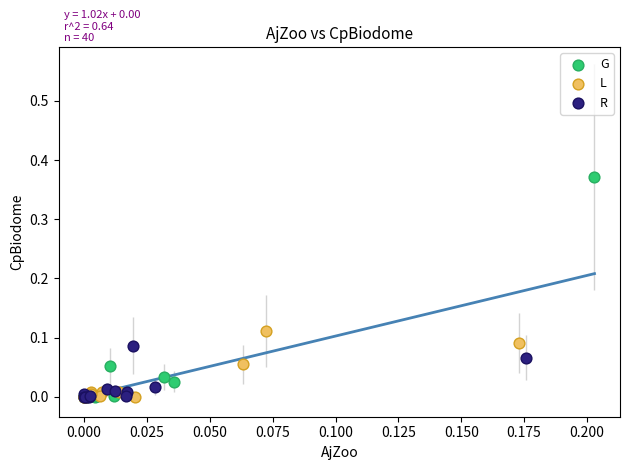

What are all the series names shown in the legend?

G, L, R